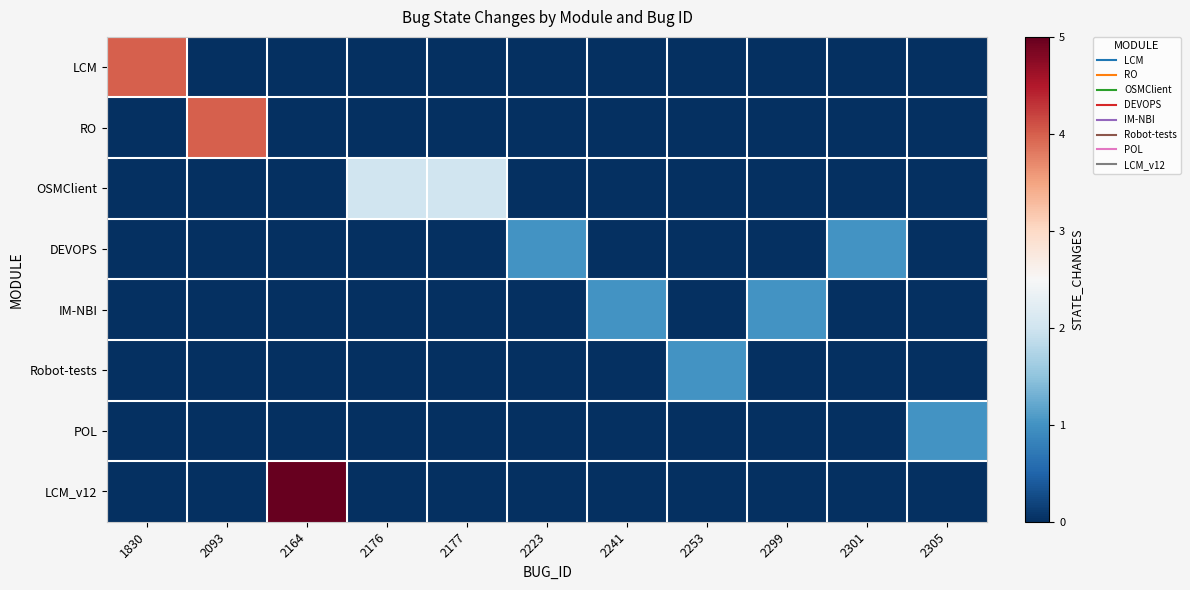

Reading right to left, transcribe all the data shown in this chart.

LCM: 2305=0	2301=0	2299=0	2253=0	2241=0	2223=0	2177=0	2176=0	2164=0	2093=0	1830=4
RO: 2305=0	2301=0	2299=0	2253=0	2241=0	2223=0	2177=0	2176=0	2164=0	2093=4	1830=0
OSMClient: 2305=0	2301=0	2299=0	2253=0	2241=0	2223=0	2177=2	2176=2	2164=0	2093=0	1830=0
DEVOPS: 2305=0	2301=1	2299=0	2253=0	2241=0	2223=1	2177=0	2176=0	2164=0	2093=0	1830=0
IM-NBI: 2305=0	2301=0	2299=1	2253=0	2241=1	2223=0	2177=0	2176=0	2164=0	2093=0	1830=0
Robot-tests: 2305=0	2301=0	2299=0	2253=1	2241=0	2223=0	2177=0	2176=0	2164=0	2093=0	1830=0
POL: 2305=1	2301=0	2299=0	2253=0	2241=0	2223=0	2177=0	2176=0	2164=0	2093=0	1830=0
LCM_v12: 2305=0	2301=0	2299=0	2253=0	2241=0	2223=0	2177=0	2176=0	2164=5	2093=0	1830=0